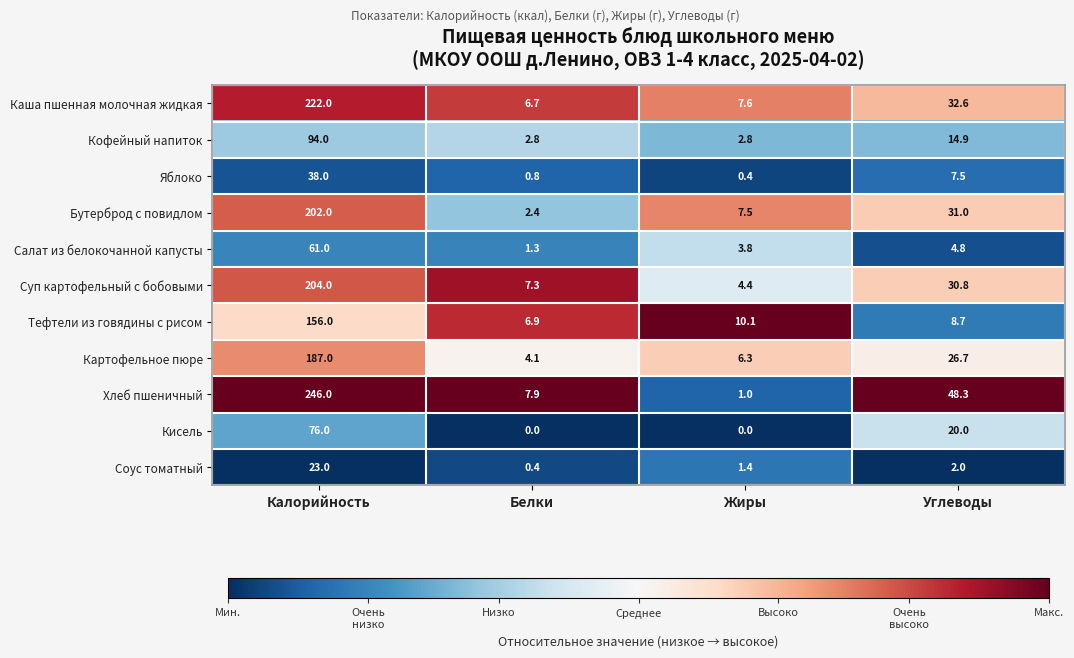

The value of Бутерброд с повидлом at Белки is 3.2. True or false?

False